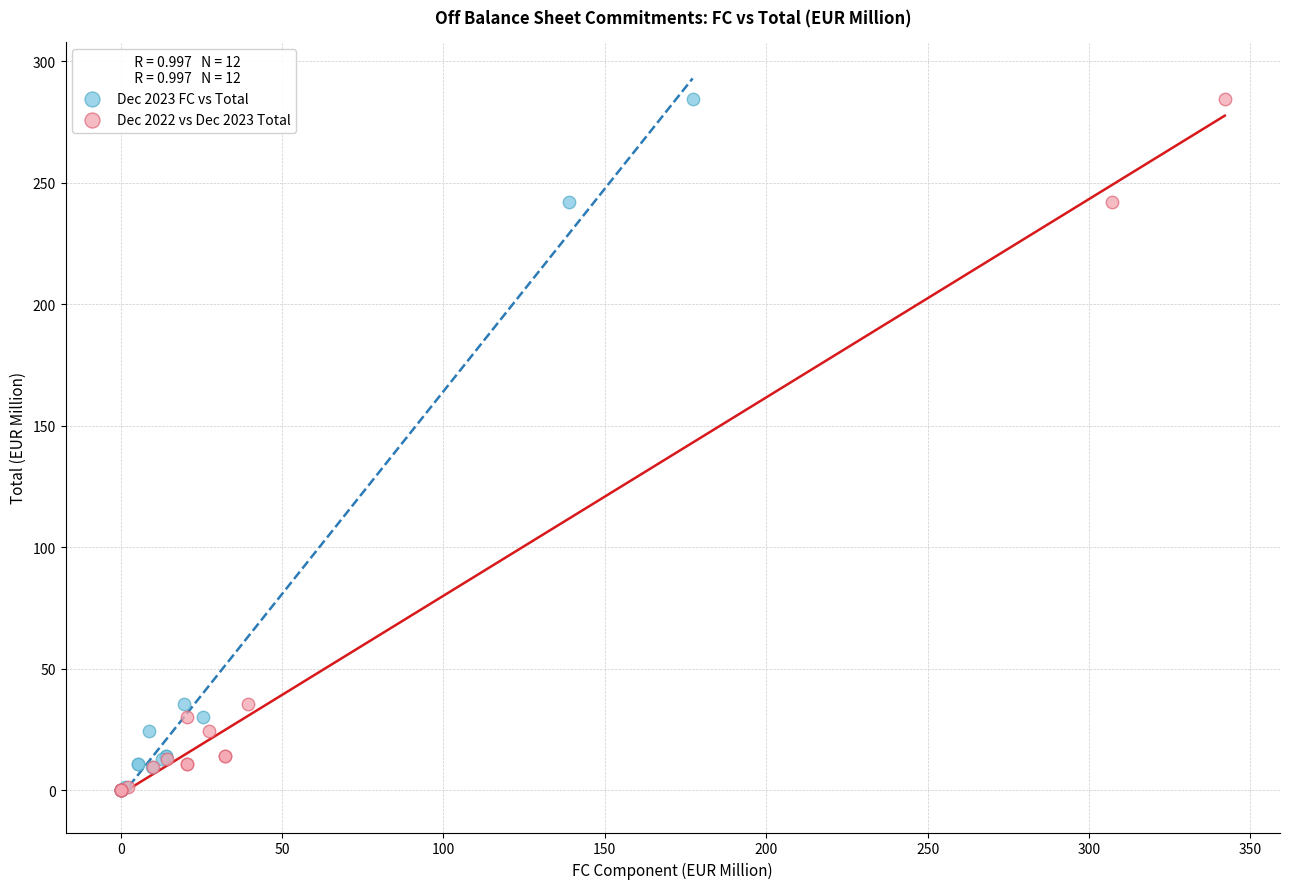

What are all the series names shown in the legend?

Dec 2023 FC vs Total, Dec 2022 vs Dec 2023 Total